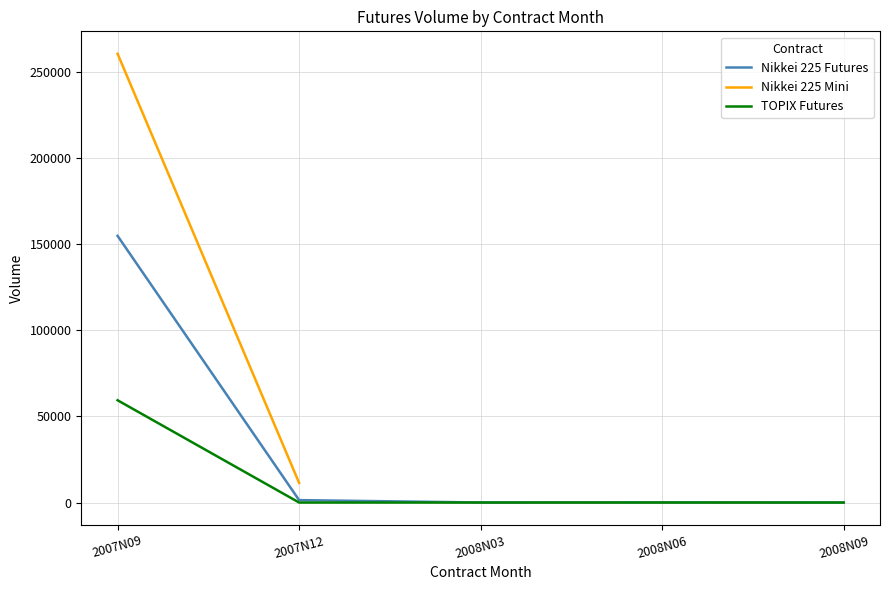

True or false: Nikkei 225 Futures and TOPIX Futures cross at least once.

False